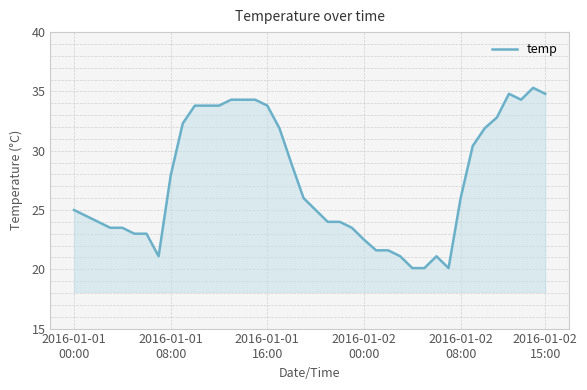

What is the difference between the second highest and second lowest values?

14.7